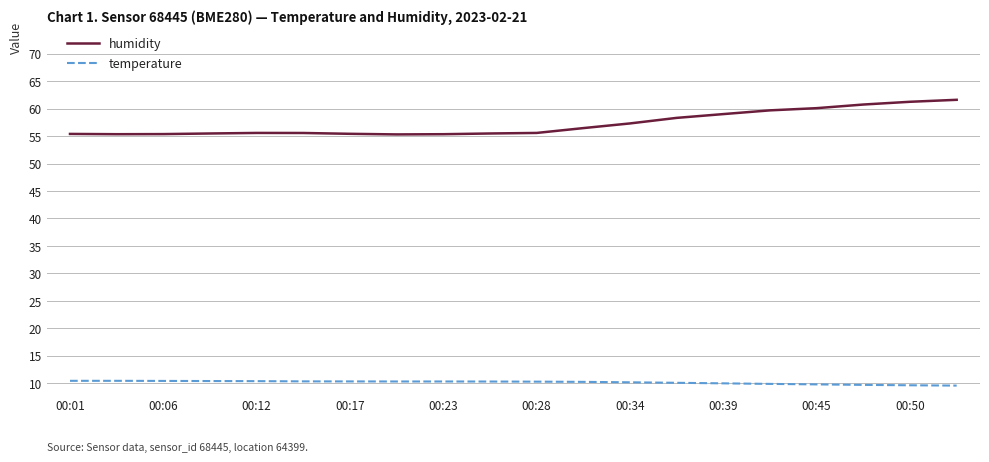

Which series has the largest range (max minus min)?

humidity